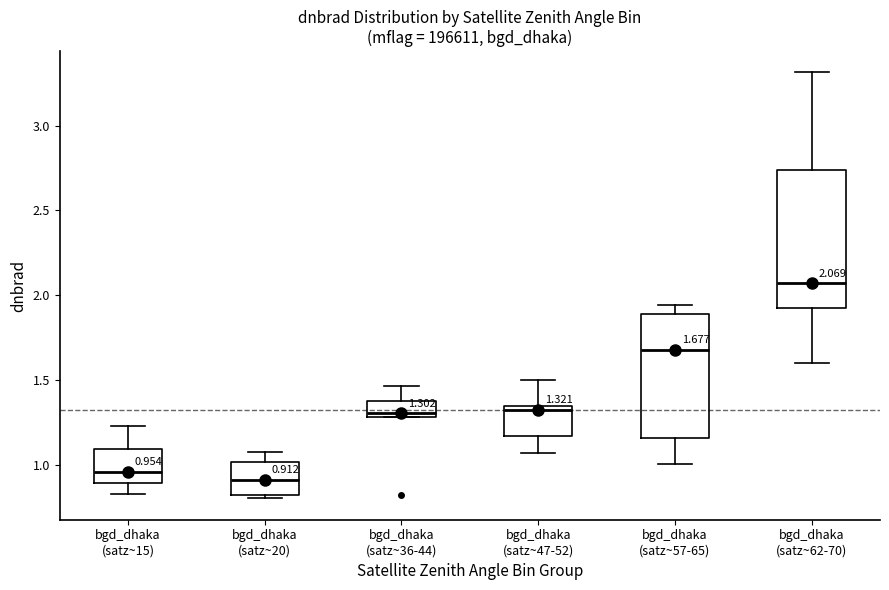

Comparing the boxes themselves (not the whiskers), which one is the tallest?

bgd_dhaka (satz~62-70)